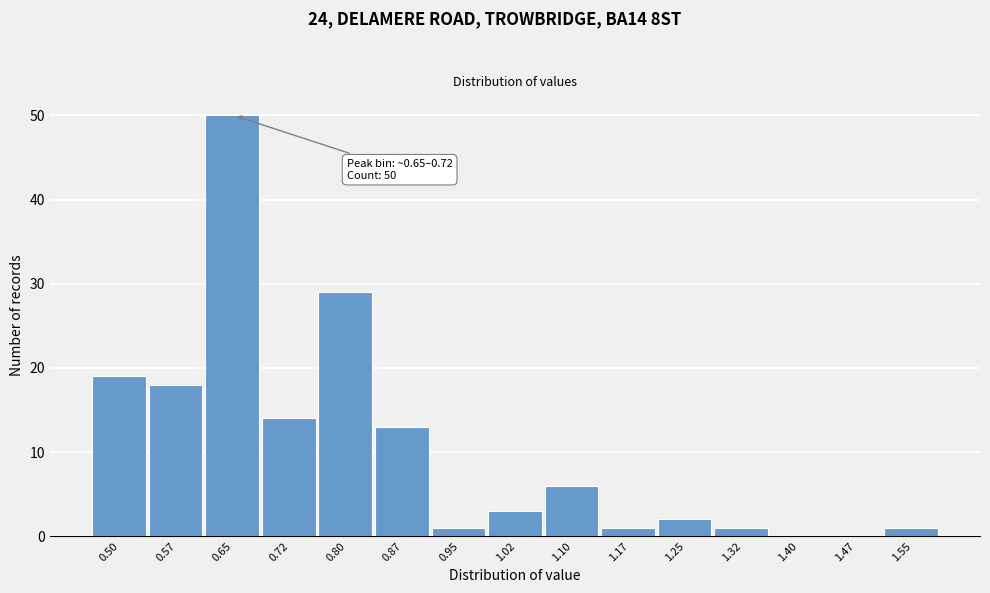

Reading left to right, what are all the values shown in this chart?

0.50=19	0.57=18	0.65=50	0.72=14	0.80=29	0.87=13	0.95=1	1.02=3	1.10=6	1.17=1	1.25=2	1.32=1	1.40=0	1.47=0	1.55=1